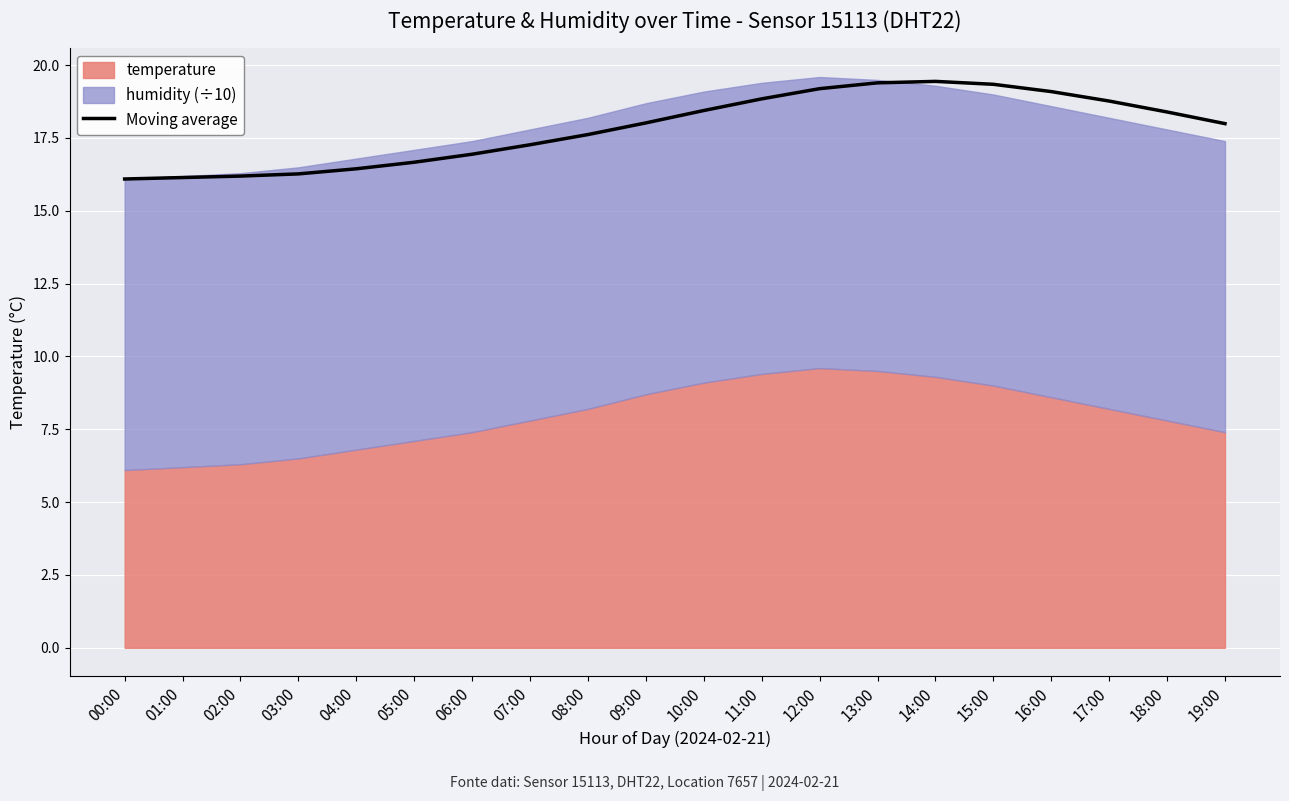

The value of Moving average at 17:00 is 25.9. True or false?

False